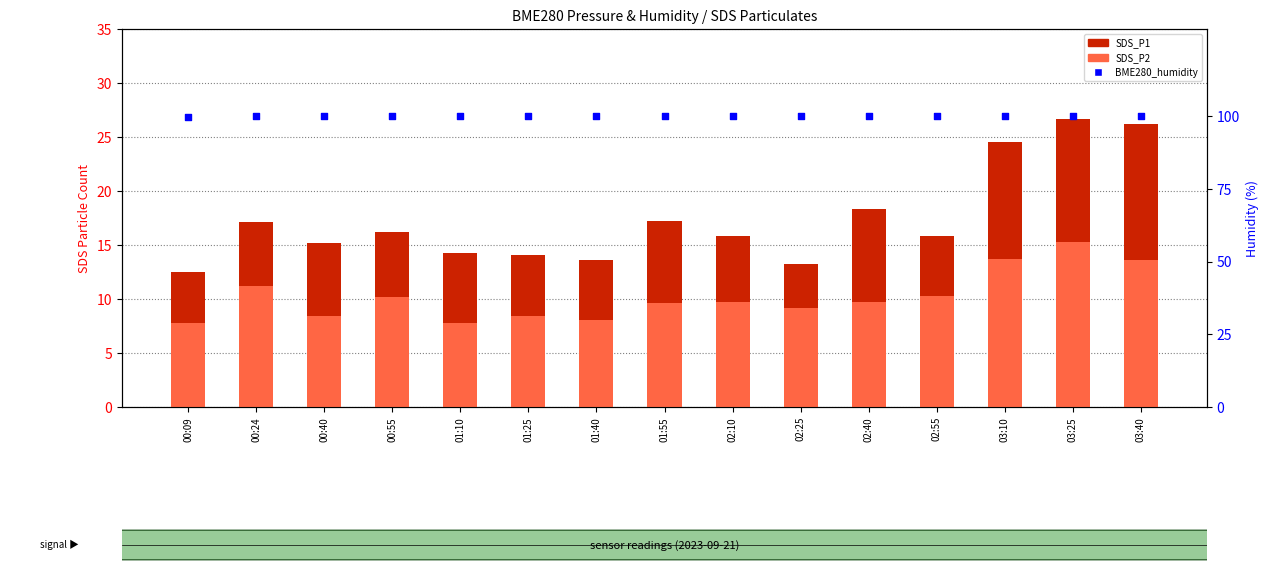

What are all the series names shown in the legend?

SDS_P1, SDS_P2, BME280_humidity